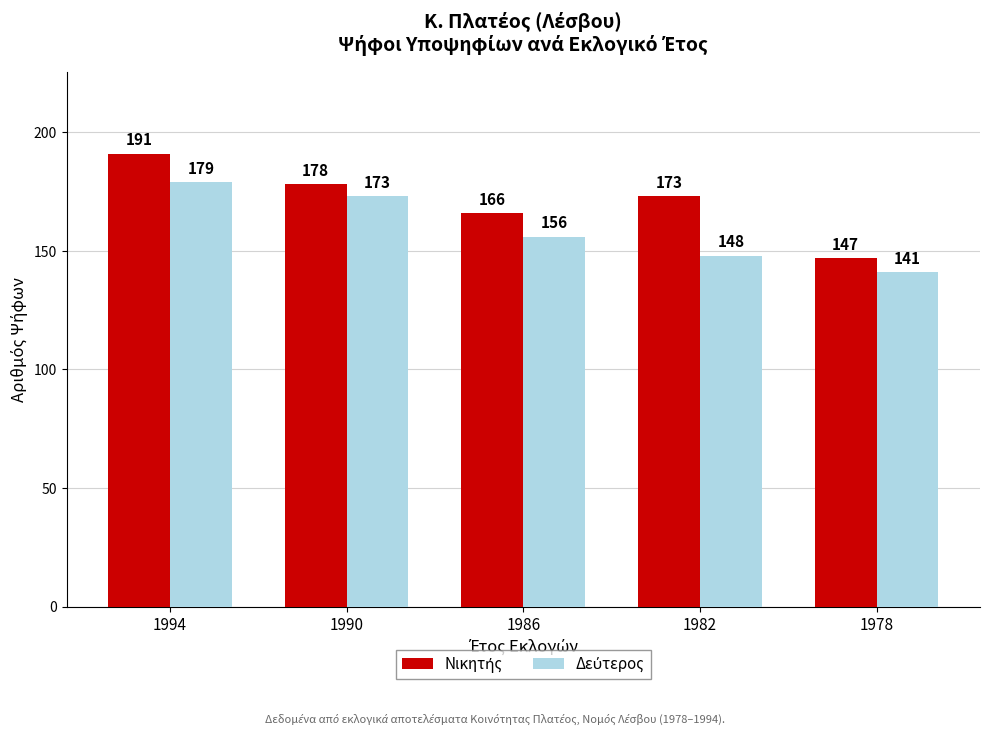

What is the difference between the highest and lowest values at 1982?

25